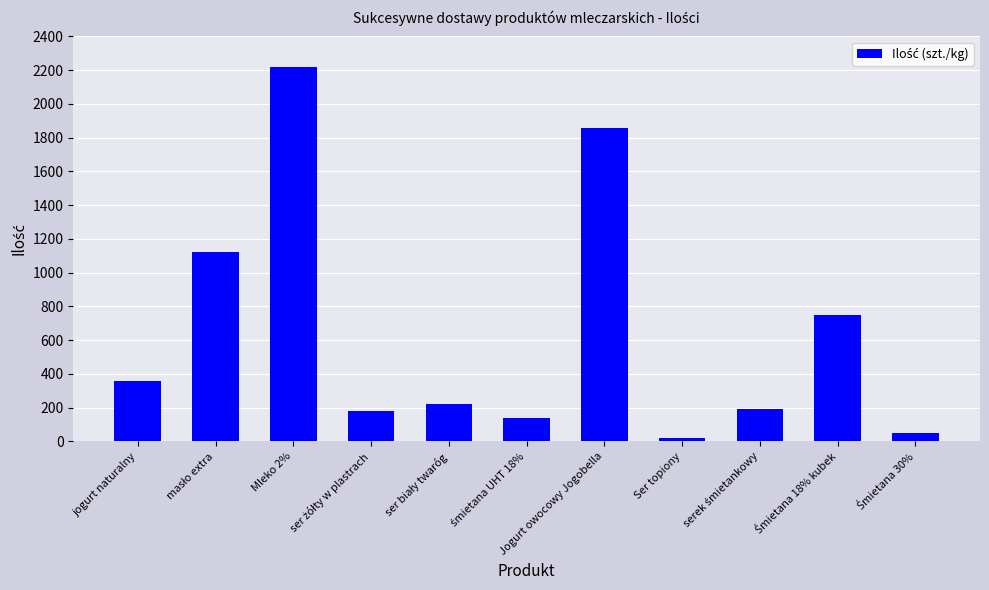

What is the smallest value displayed?

18